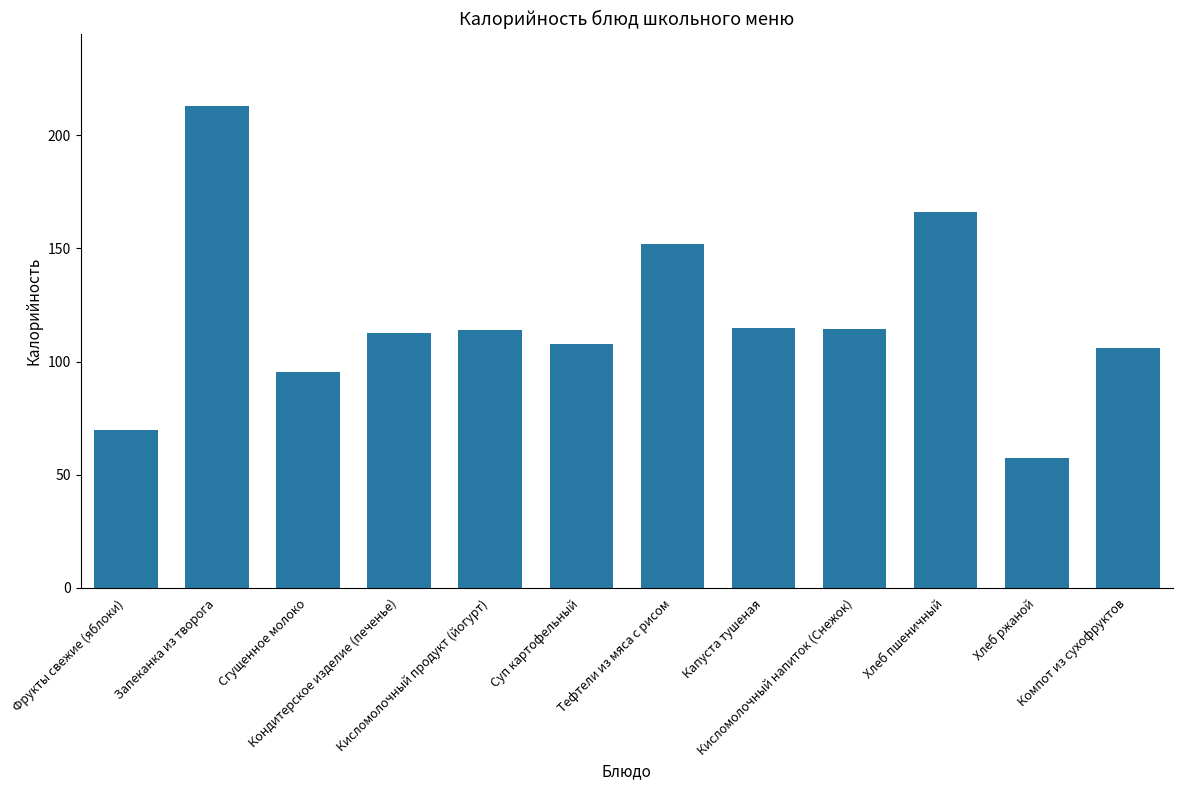

True or false: the data shows 112.6 at Кондитерское изделие (печенье).

True